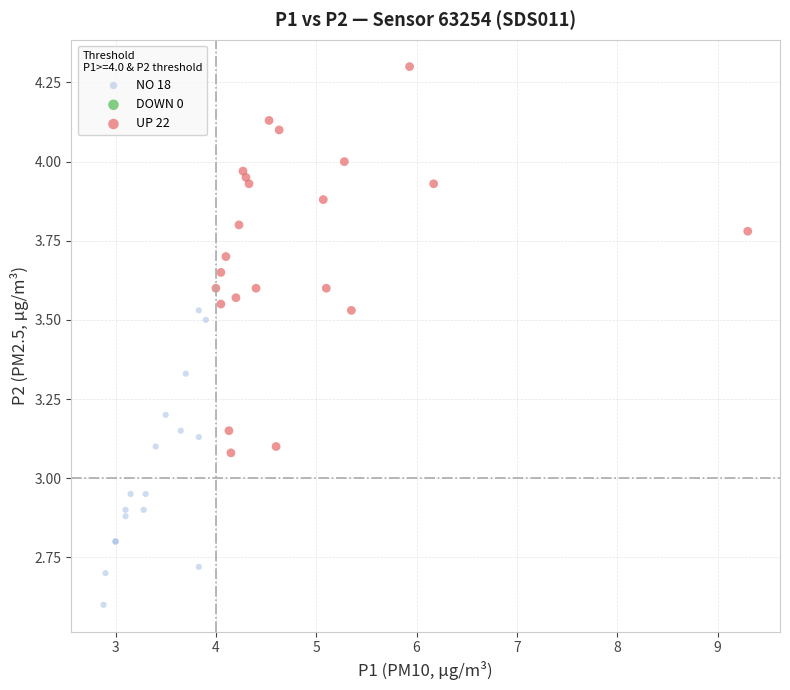

Which series contains the lowest Y value?

NO 18